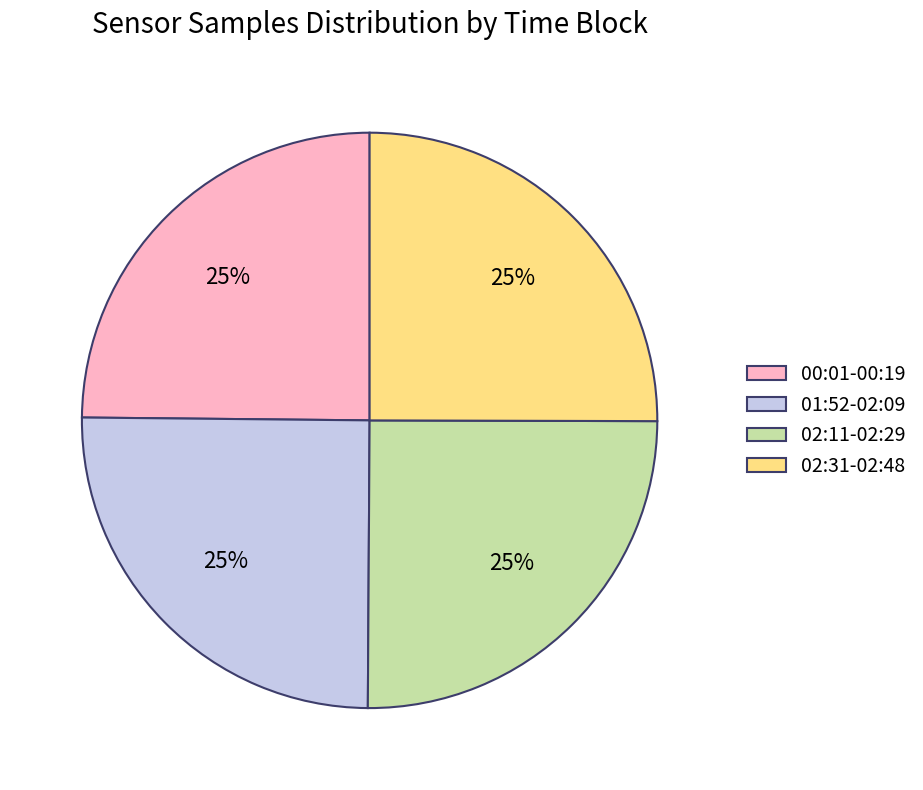

Does any single category account for the majority?

No